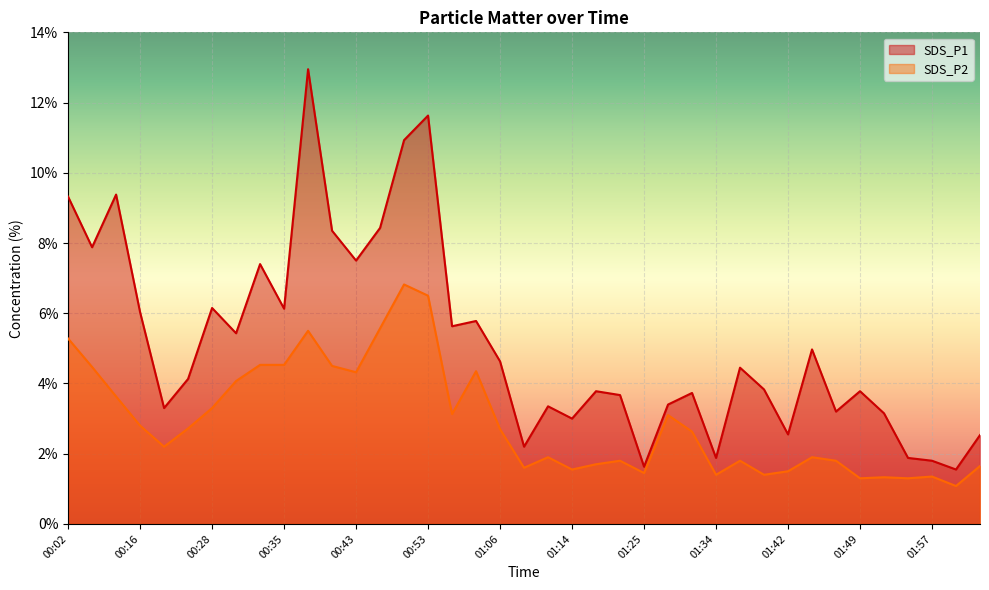

At which category is the sum across all series the highest?

00:38